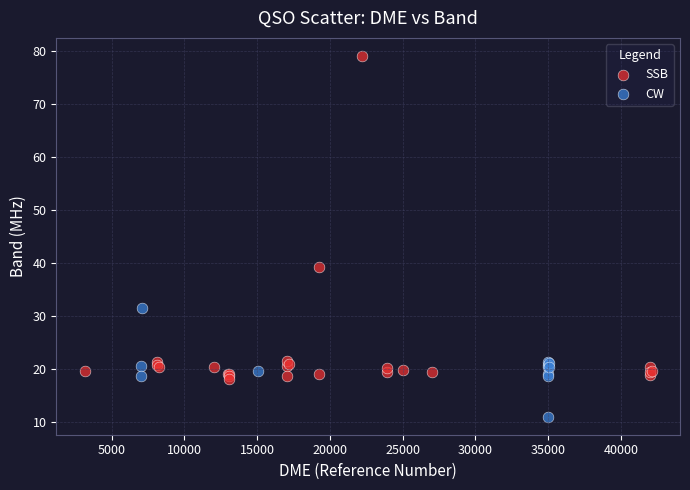

Which series has the widest spread of Y values?

SSB